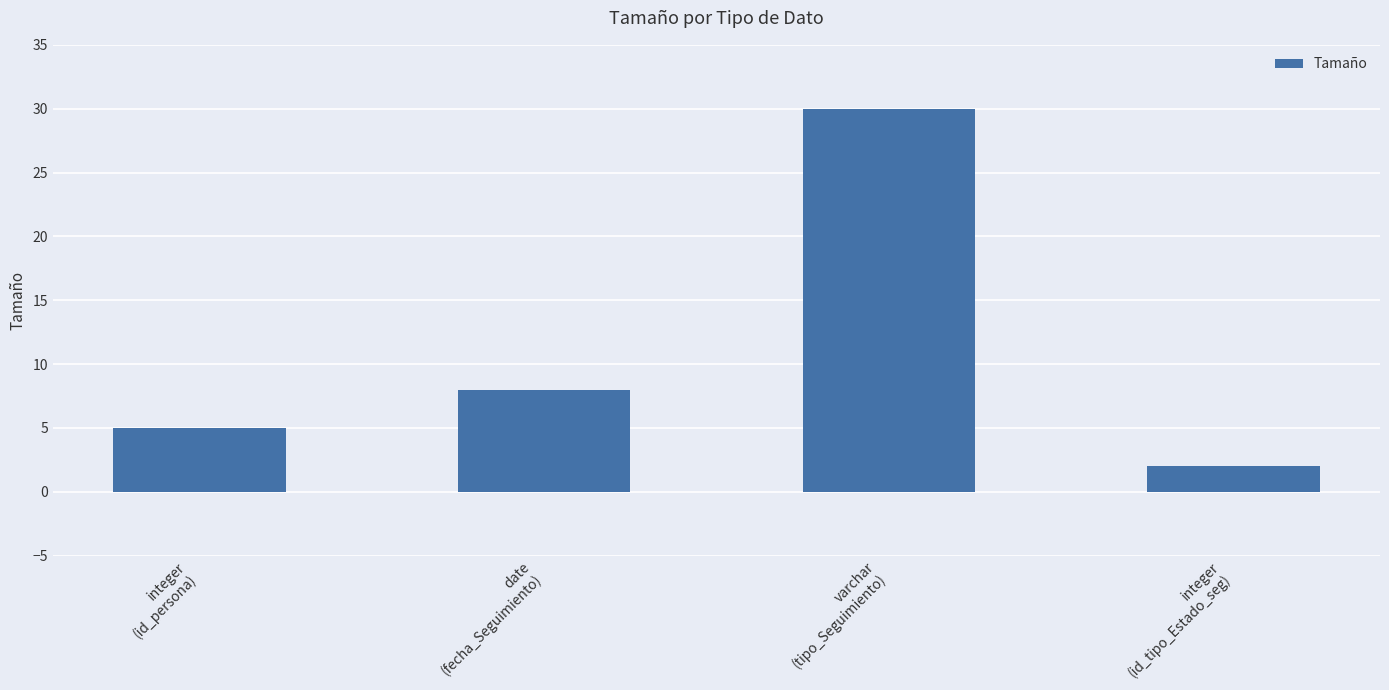

List the labels in order of value, largest first.

varchar
(tipo_Seguimiento), date
(fecha_Seguimiento), integer
(id_persona), integer
(id_tipo_Estado_seg)